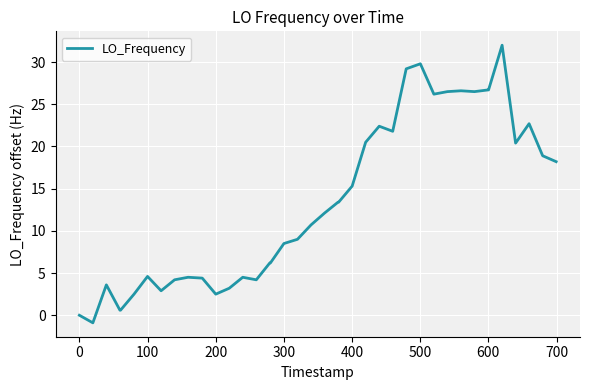

What is the difference between the maximum and minimum values?

32.9